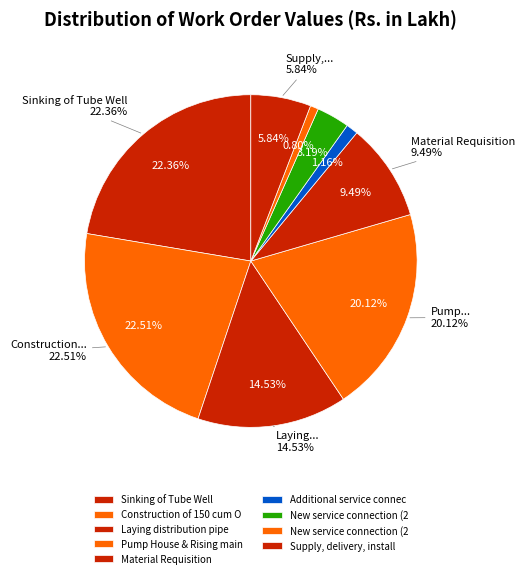

Does Sinking of Tube Well represent more than half of the total?

No